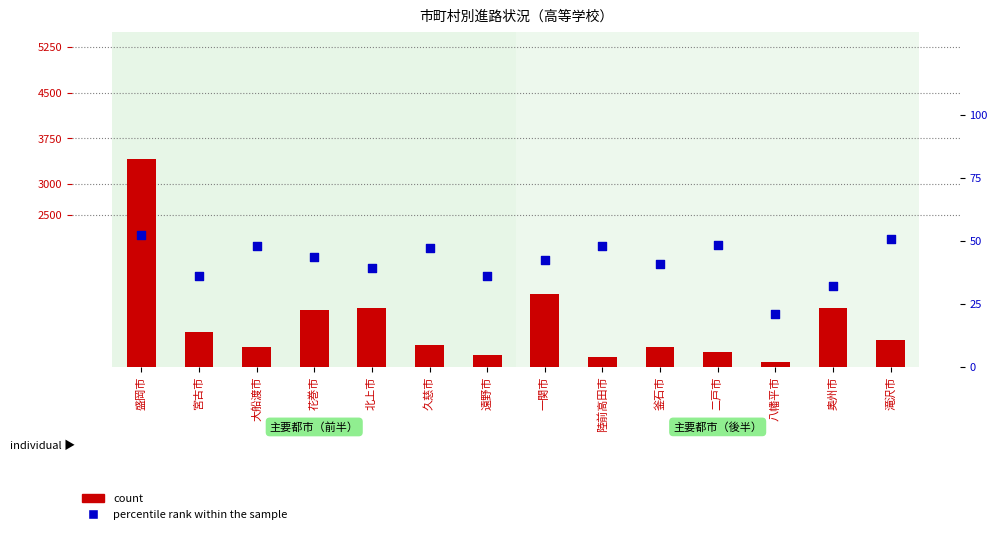

Which series contains the lowest Y value?

percentile rank within the sample